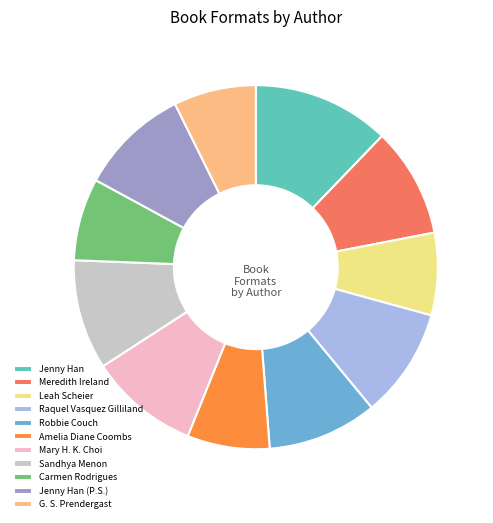

Combined, do Jenny Han and Carmen Rodrigues account for over 50%?

No